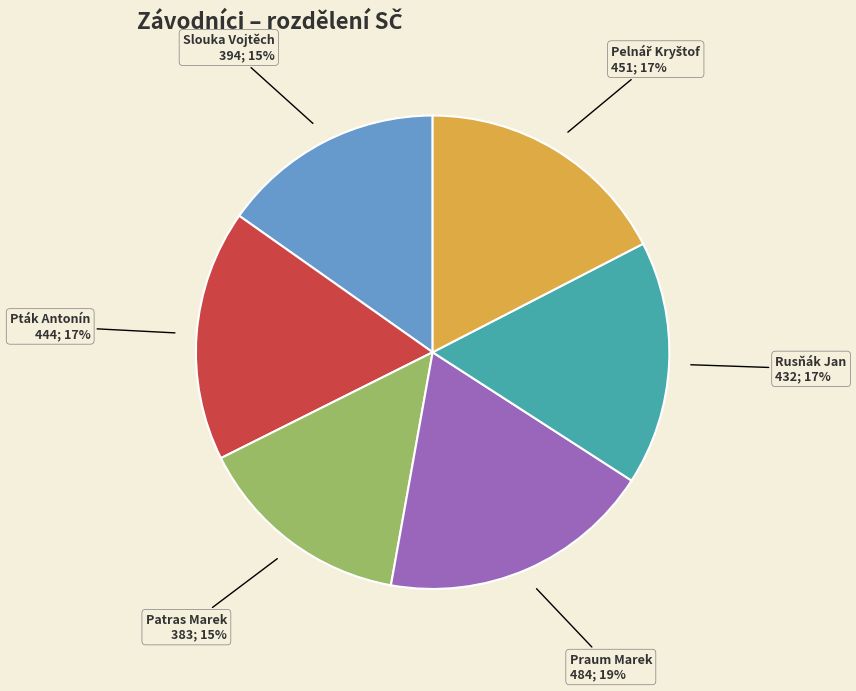

What is the largest slice in the pie chart?

Praum Marek